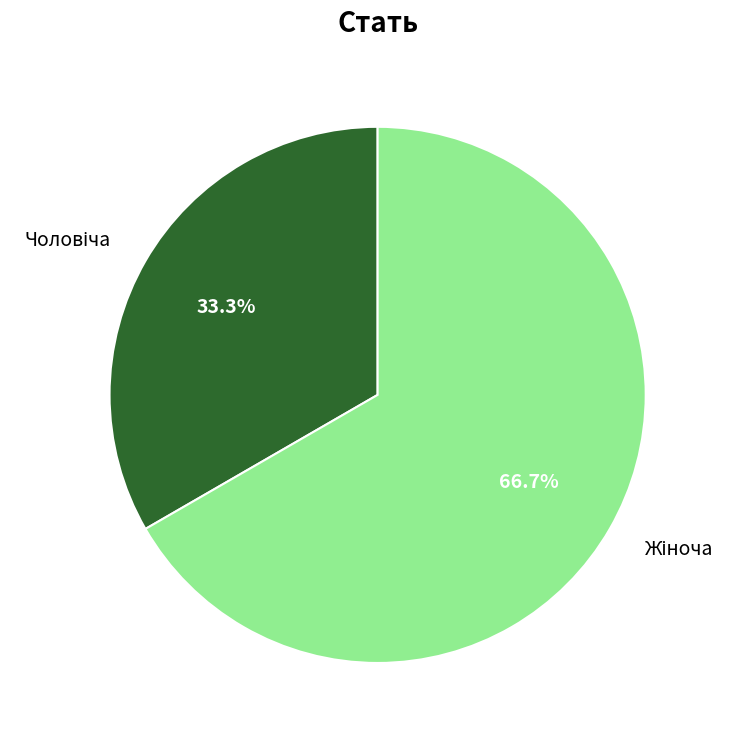

Is there a majority slice in this chart?

Yes